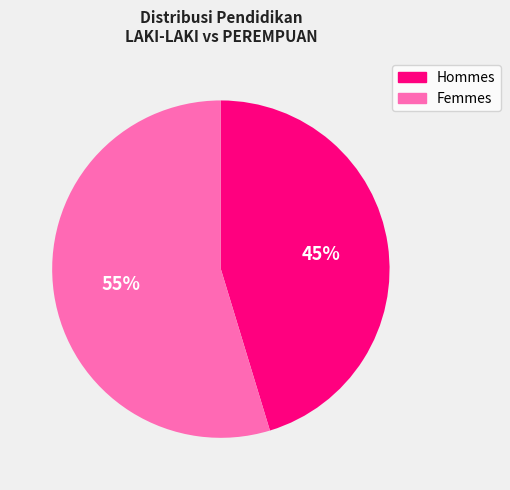

Count the number of slices in the pie.

2